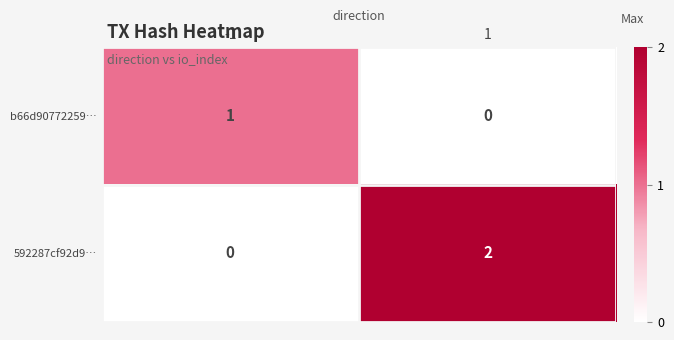

Count the number of data series in this chart.

2